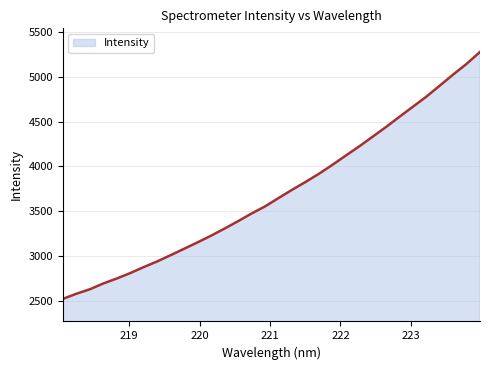

True or false: the data has more than 1 interior local peaks.

False